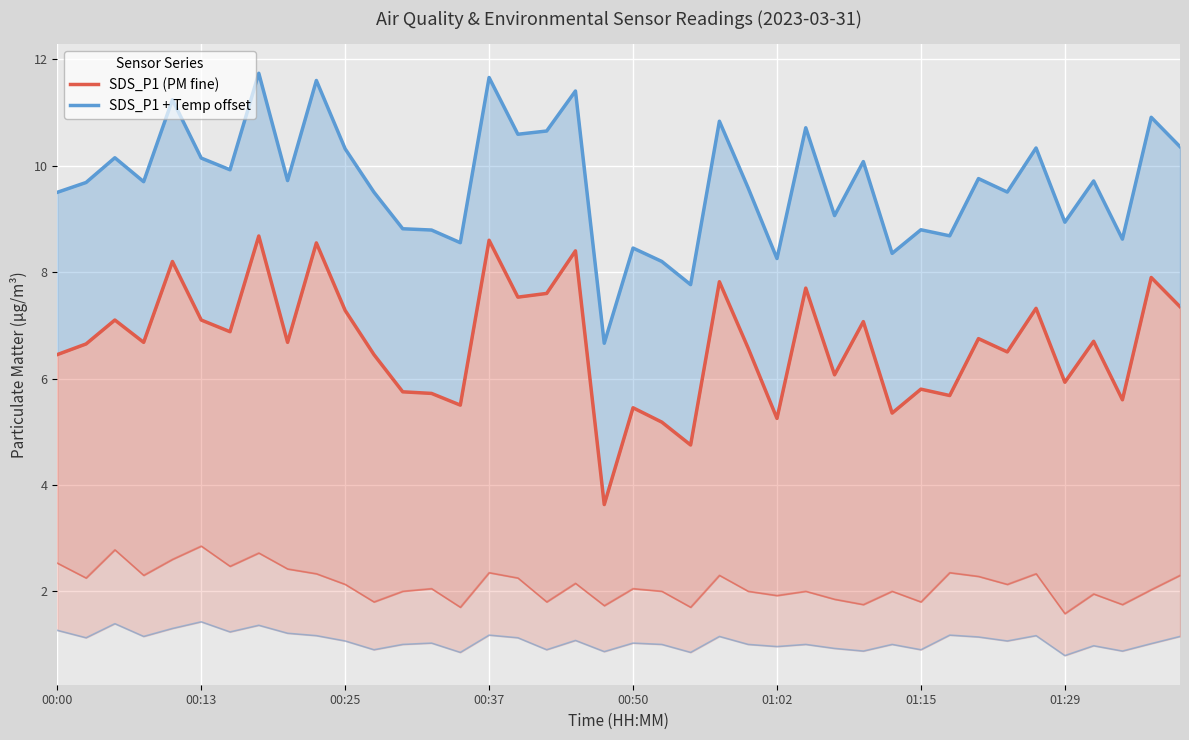

True or false: SDS_P1 (PM fine) and SDS_P1 + Temp offset intersect in this chart.

False